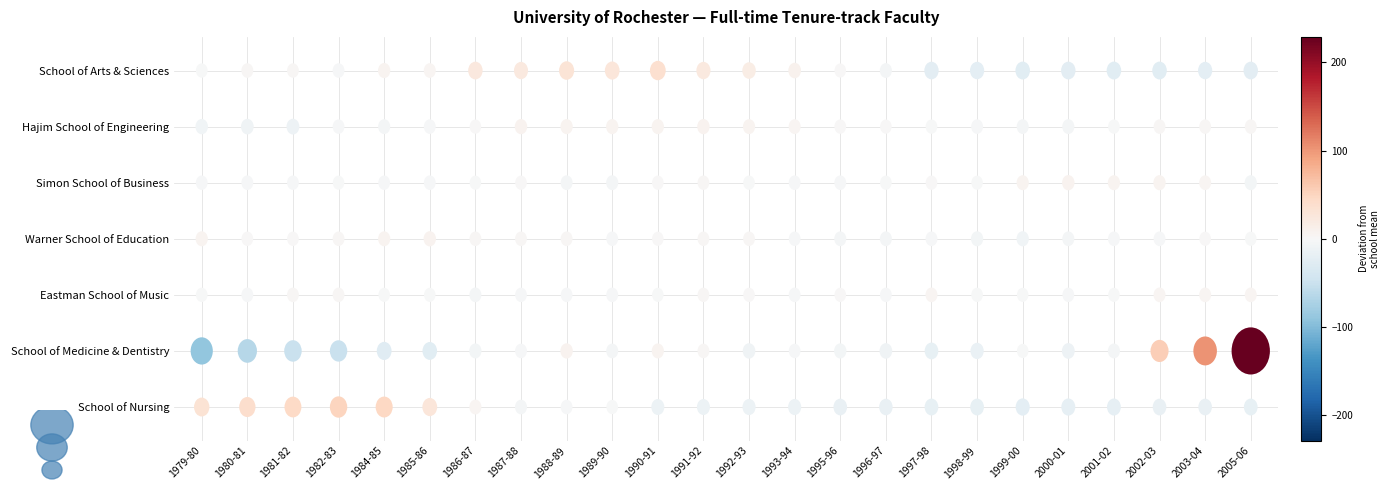

What is the average value of the Eastman School of Music series?

82.1